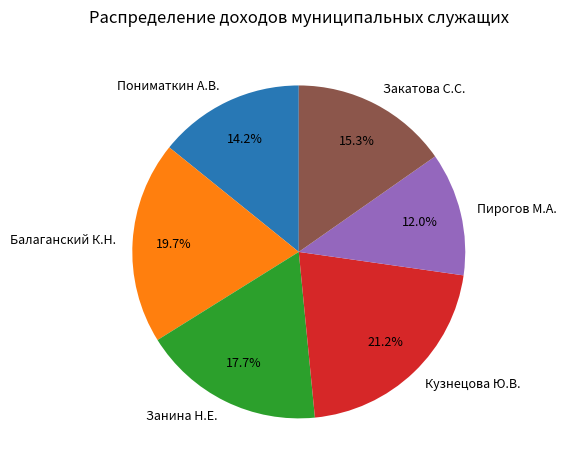

Is there a majority slice in this chart?

No